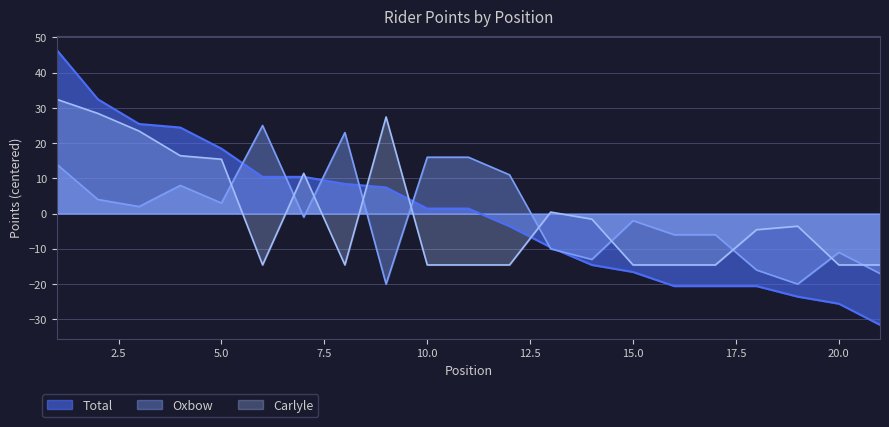

How many series are shown in this chart?

3